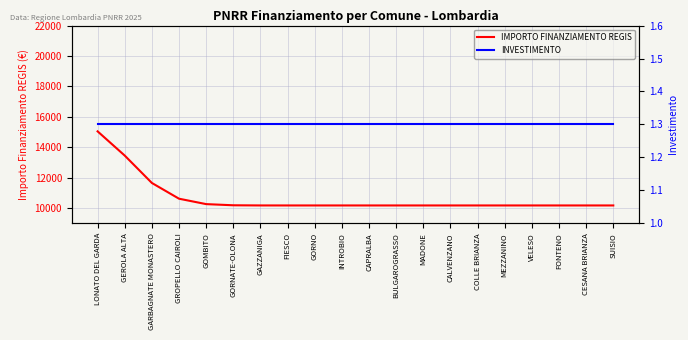

How many categories are shown in the chart?

20